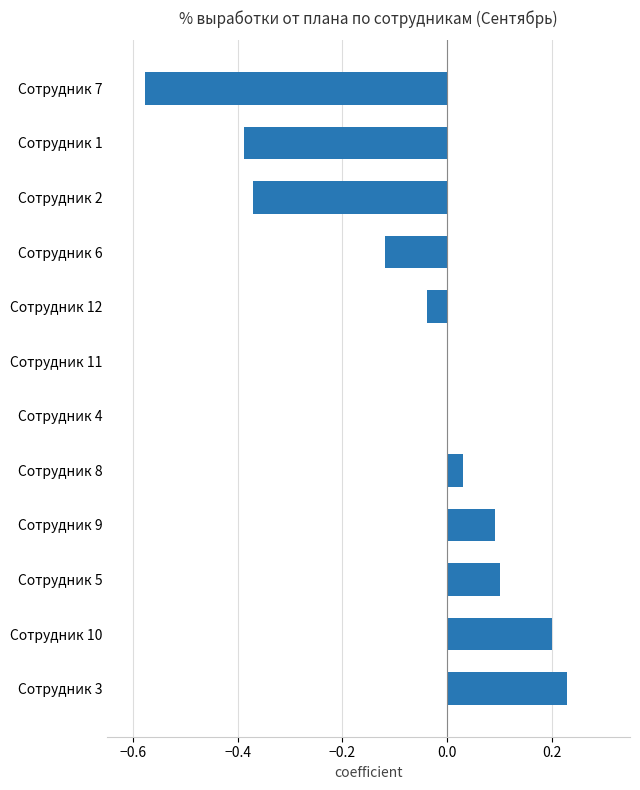

Is it true that the value at Сотрудник 5 is 0.1?

True